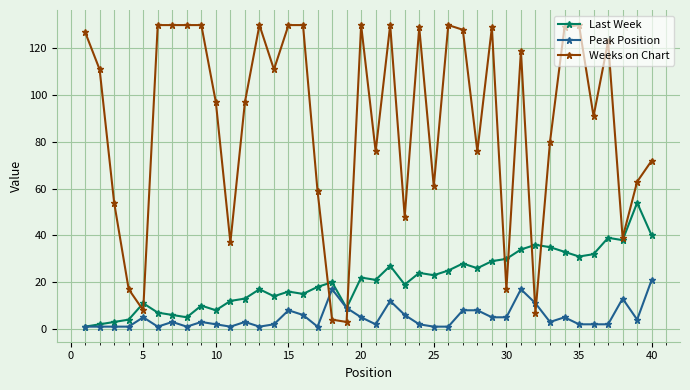

List the series in order of their peak value, lowest first.

Peak Position, Last Week, Weeks on Chart